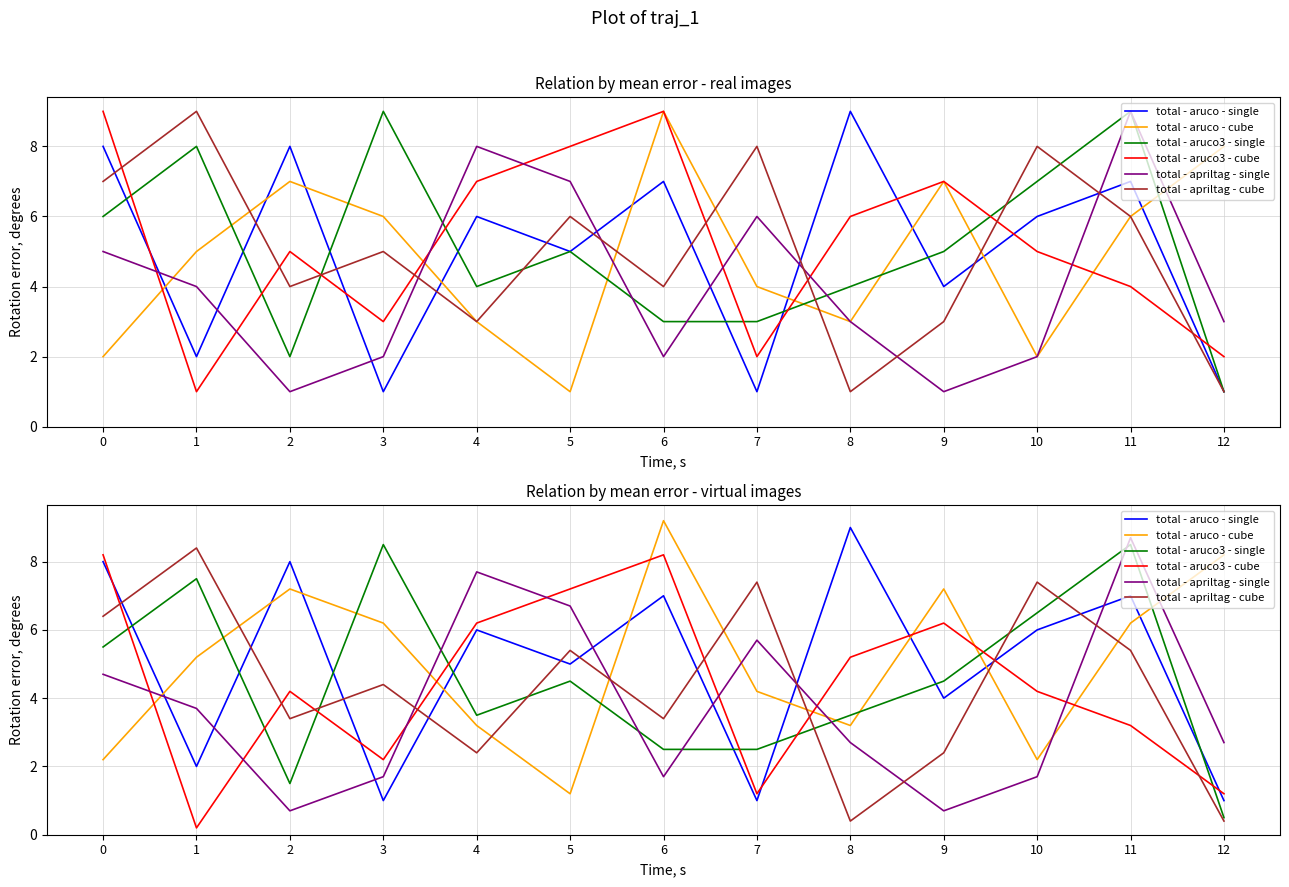

List the labels in order of total - aruco - cube value, largest first.

6, 12, 2, 9, 3, 11, 1, 7, 4, 8, 0, 10, 5